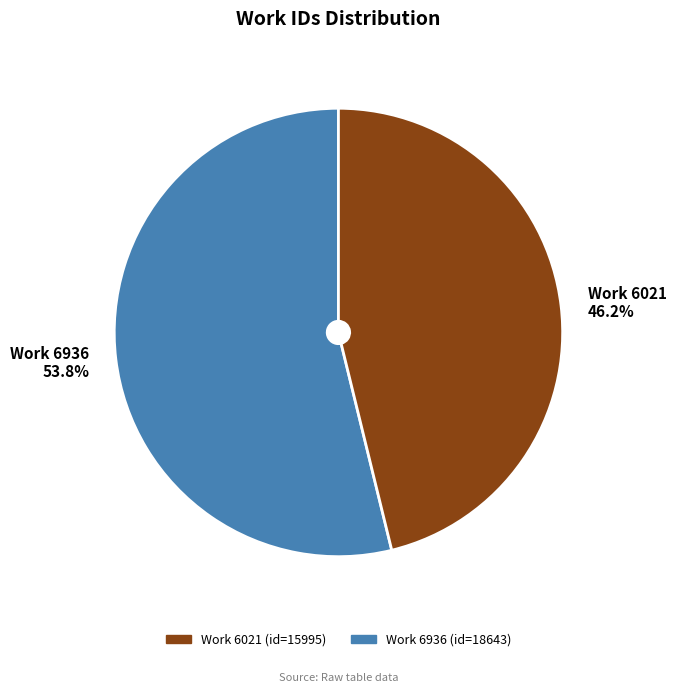

Which slice is the largest?

Work 6936 53.8%